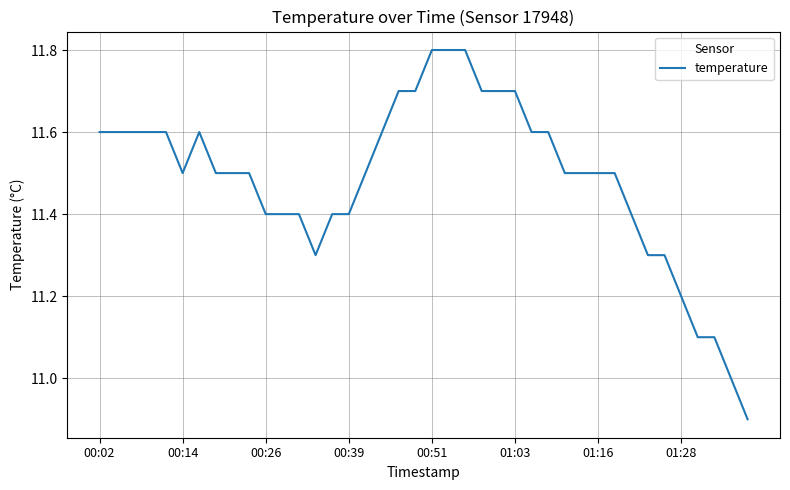

How many lines are shown in the chart?

1